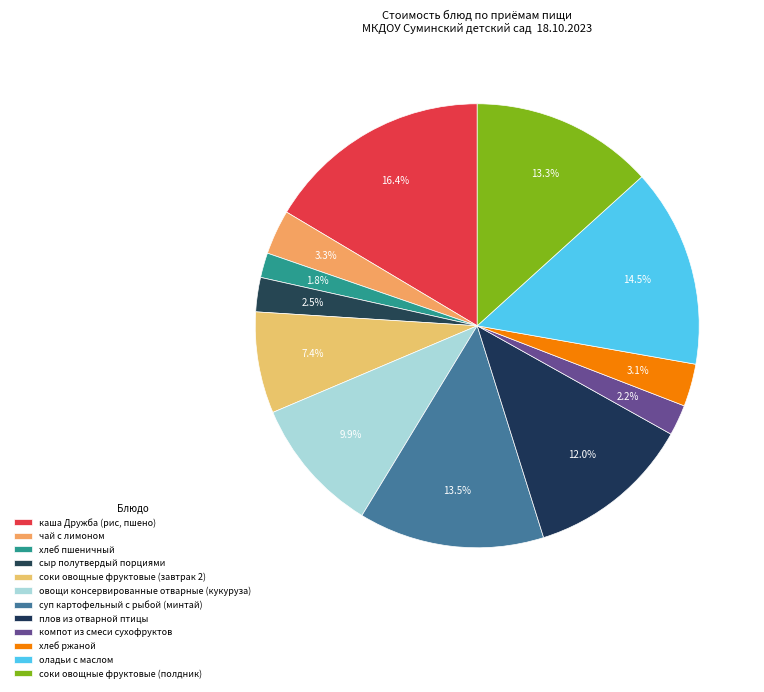

To the nearest percent, what portion does соки овощные фруктовые (полдник) represent?

13%